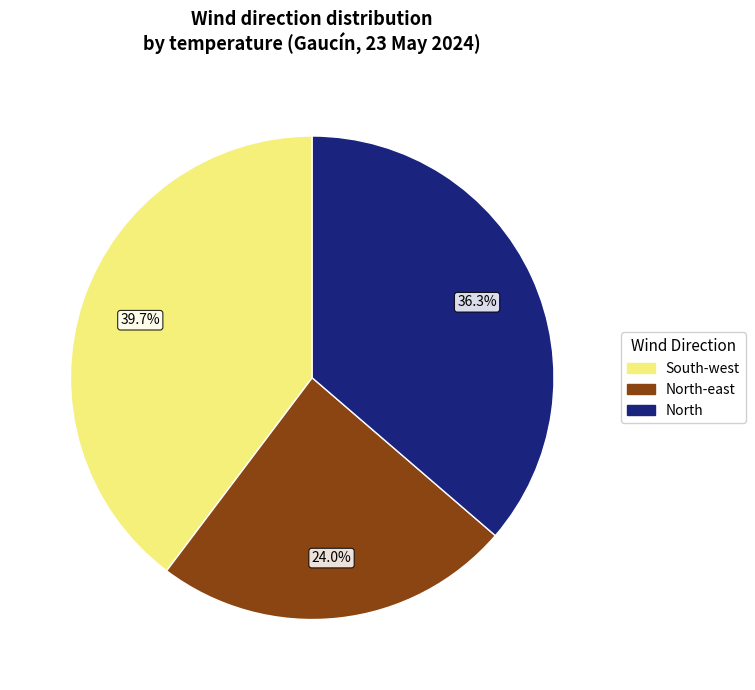

Is there a majority slice in this chart?

No